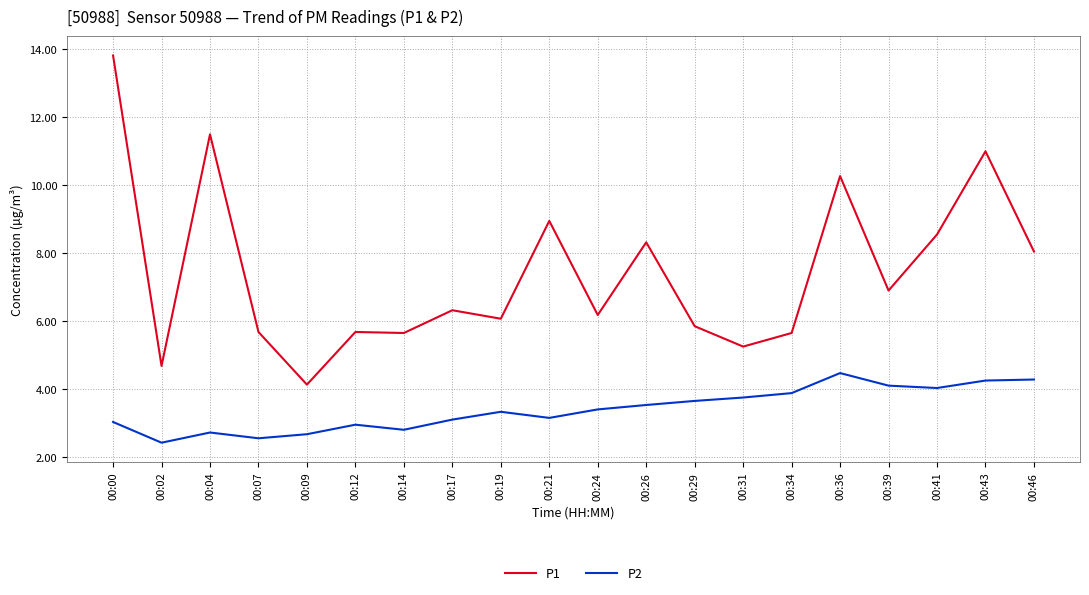

List the series in order of their peak value, highest first.

P1, P2